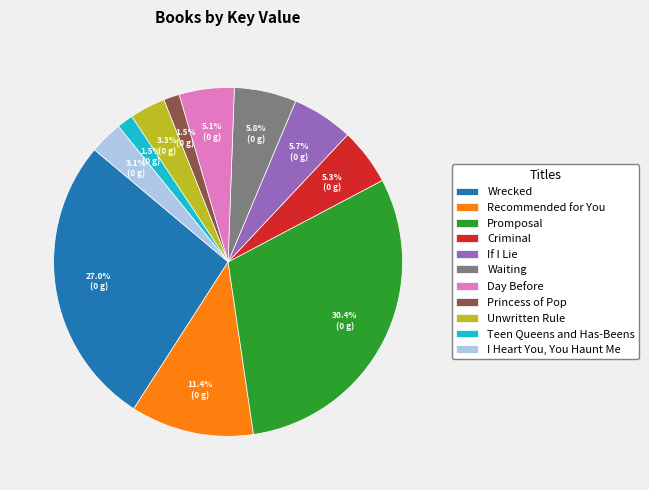

What percentage is the If I Lie slice, to the nearest percent?

6%